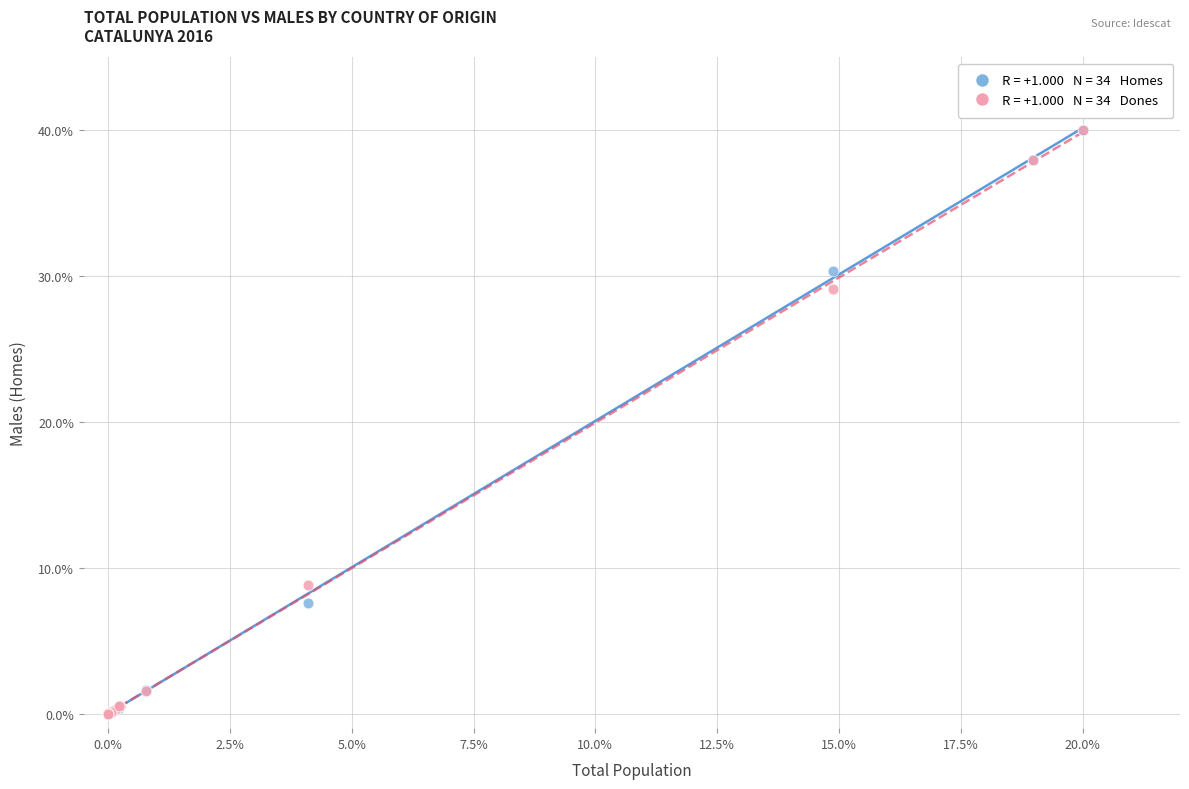

Across all series, what Y value is closest to 20?

29.1